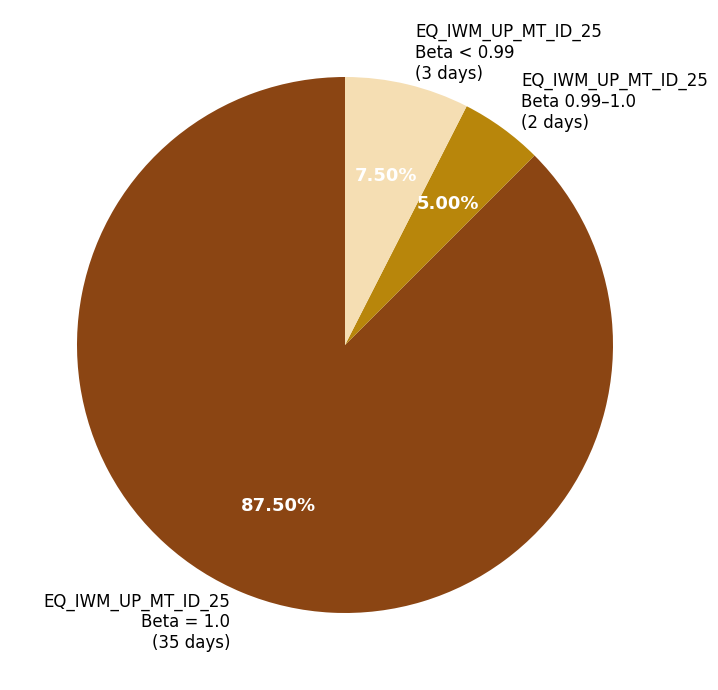

Do EQ_IWM_UP_MT_ID_25 Beta < 0.99 (3 days) and EQ_IWM_UP_MT_ID_25 Beta 0.99–1.0 (2 days) together represent more than half of the pie?

No